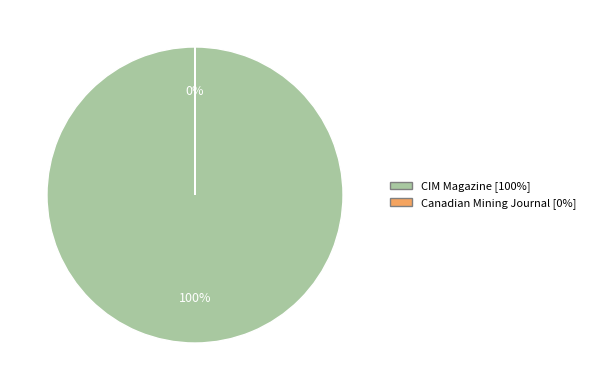

True or false: CIM Magazine accounts for 99% of the total.

False